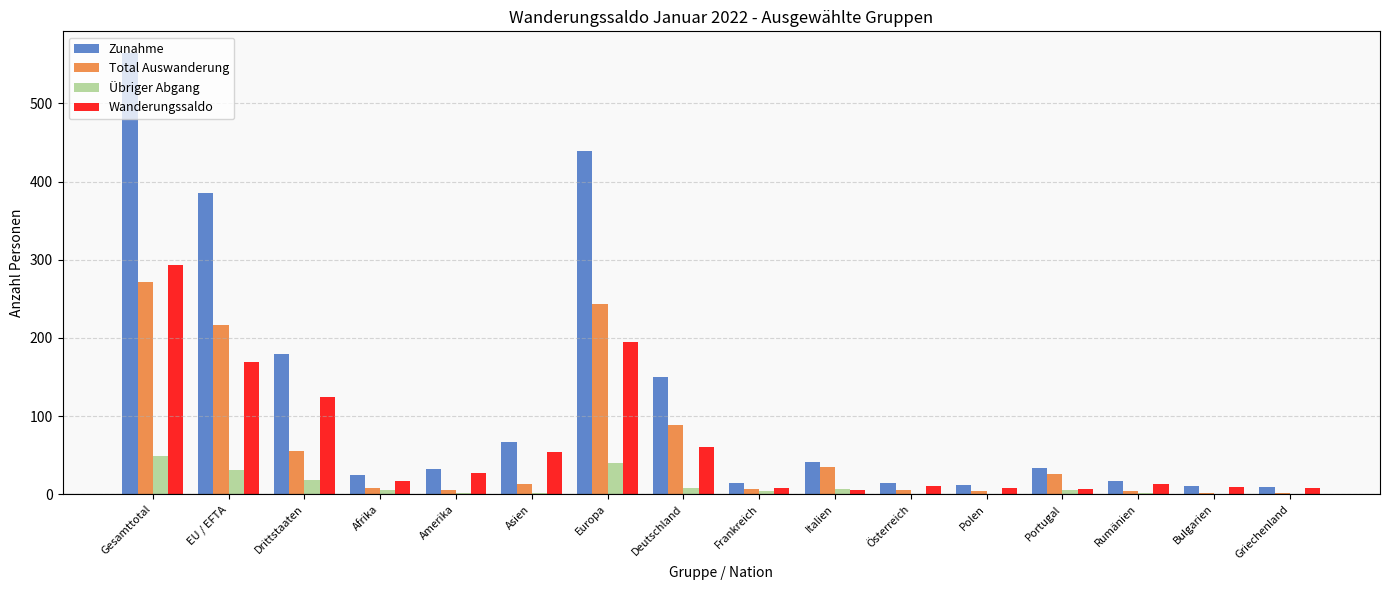

What is the maximum value for Übriger Abgang?

49